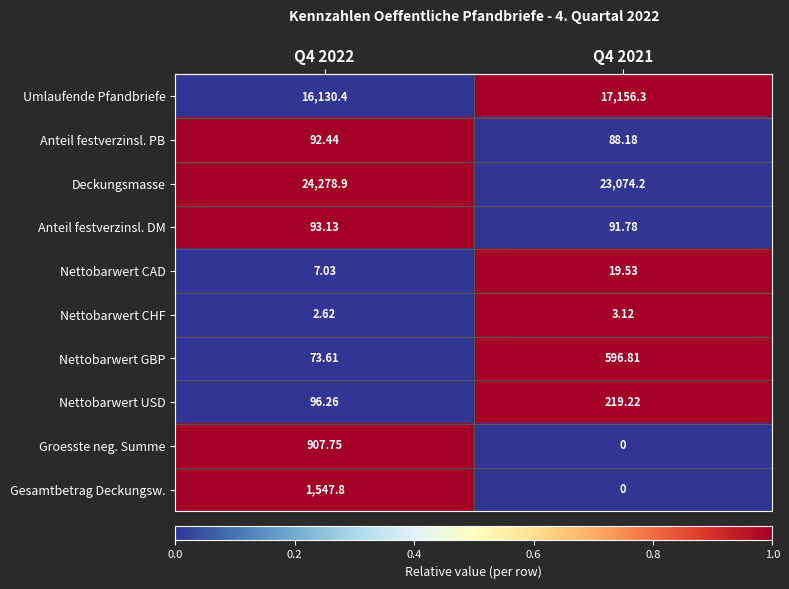

Between Q4 2022 and Q4 2021, which series saw the biggest shift?

Gesamtbetrag Deckungsw.